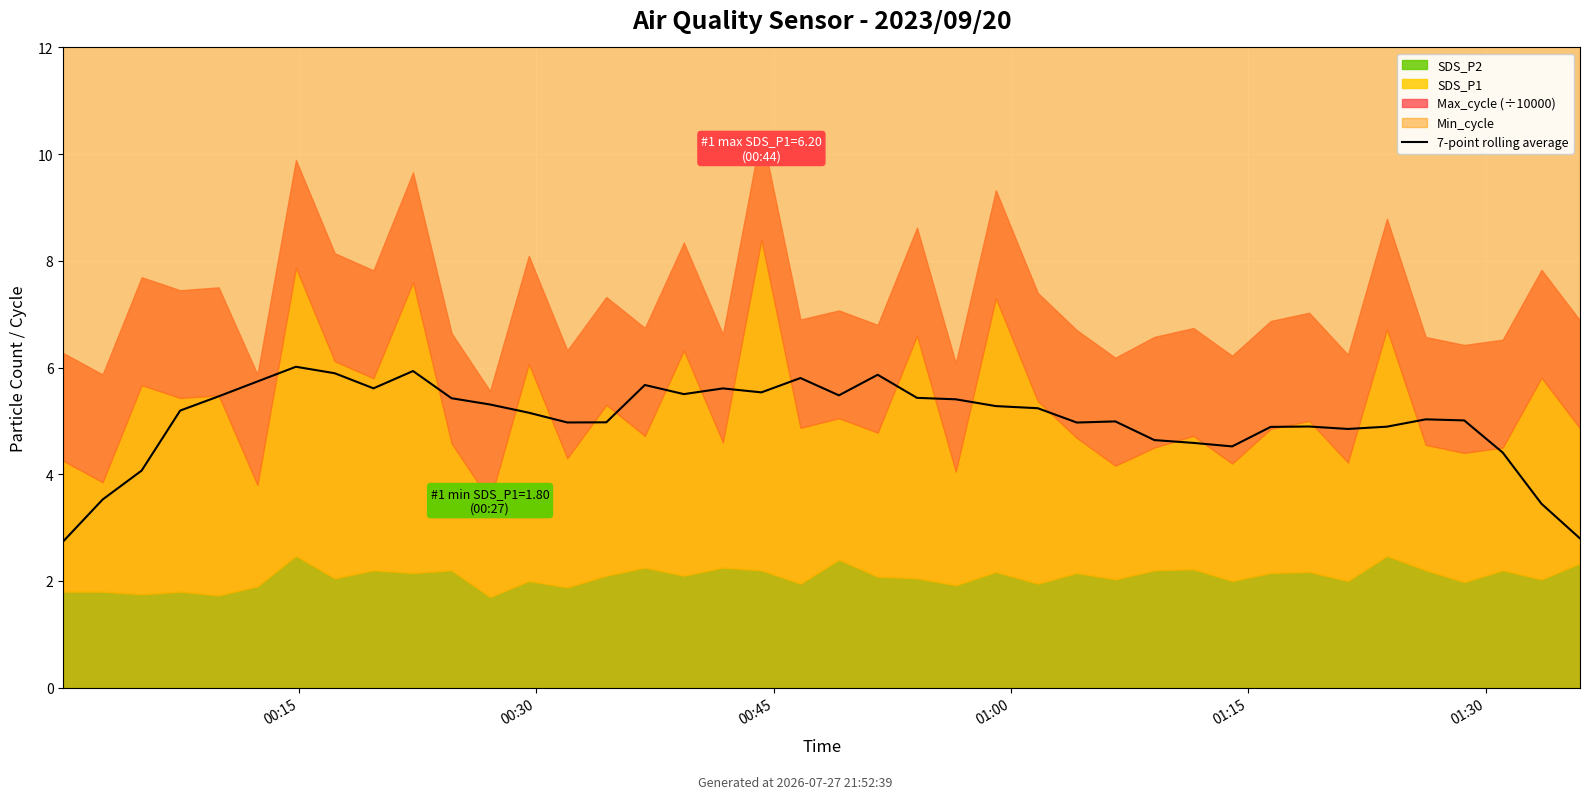

Reading left to right, transcribe all the data shown in this chart.

2.7	3.5	4.1	5.2	5.5	5.7	6.0	5.9	5.6	5.9	5.4	5.3	5.2	5.0	5.0	5.7	5.5	5.6	5.5	5.8	5.5	5.9	5.4	5.4	5.3	5.2	5.0	5.0	4.6	4.6	4.5	4.9	4.9	4.8	4.9	5.0	5.0	4.4	3.4	2.8